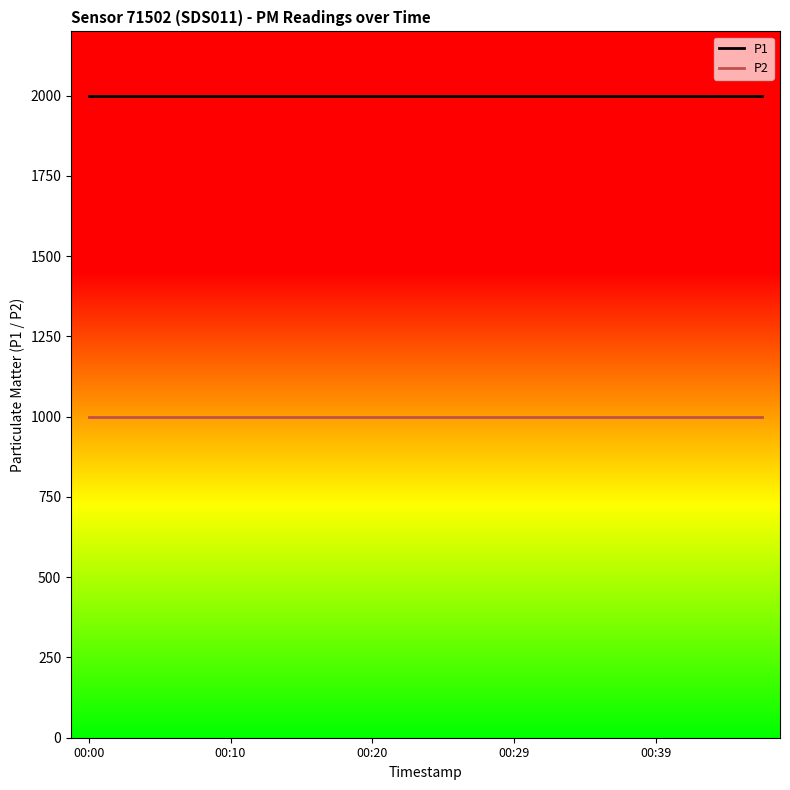

List the series in order of their overall mean, highest first.

P1, P2